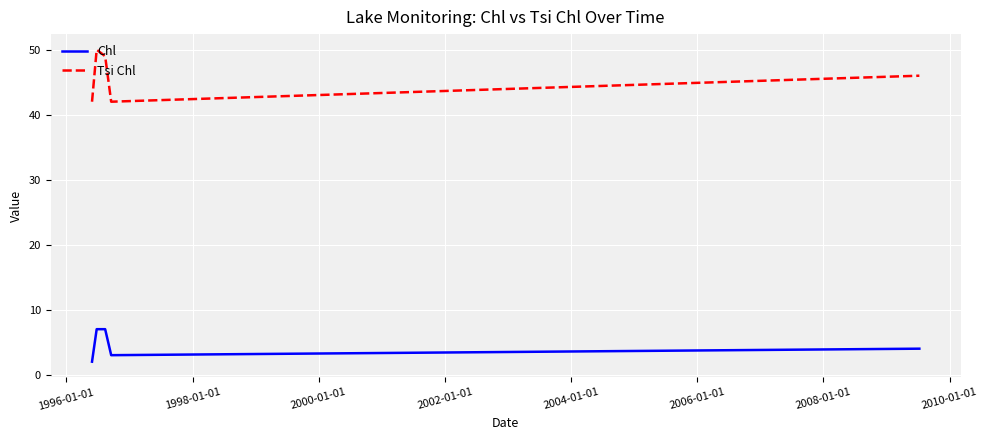

What is the difference between the maximum and minimum values in the Tsi Chl series?

8